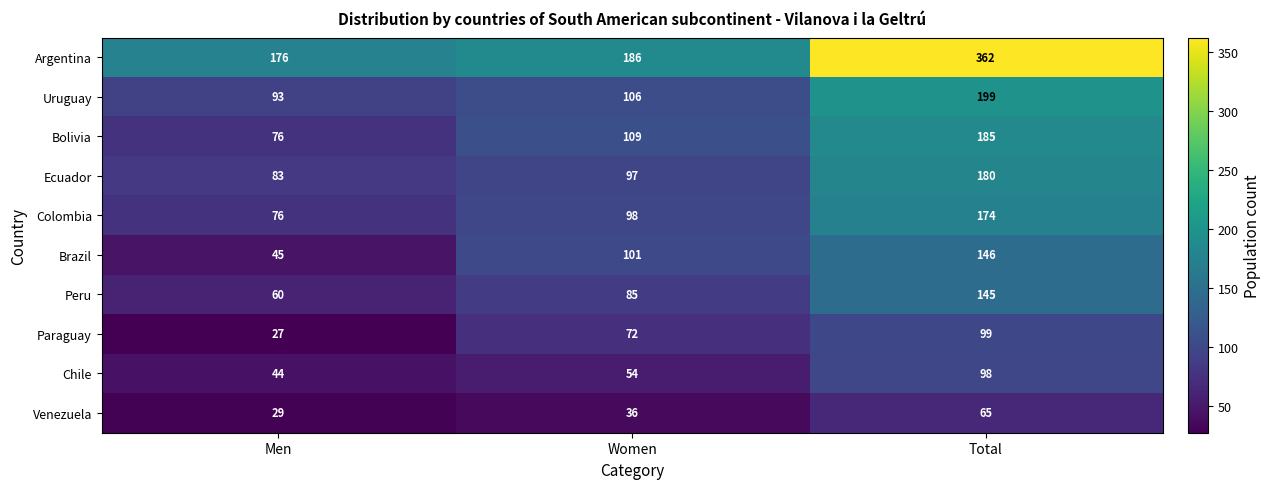

Is it true that Ecuador equals 50 at Total?

False